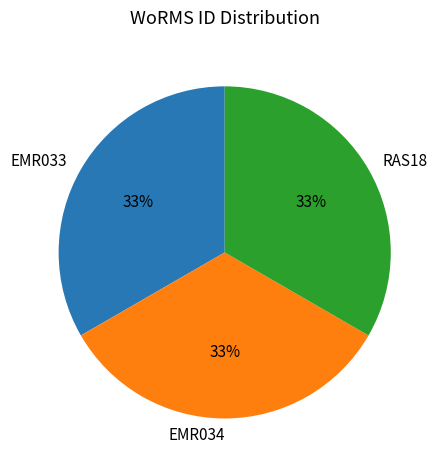

Is it true that RAS18 is 33% of the pie?

True